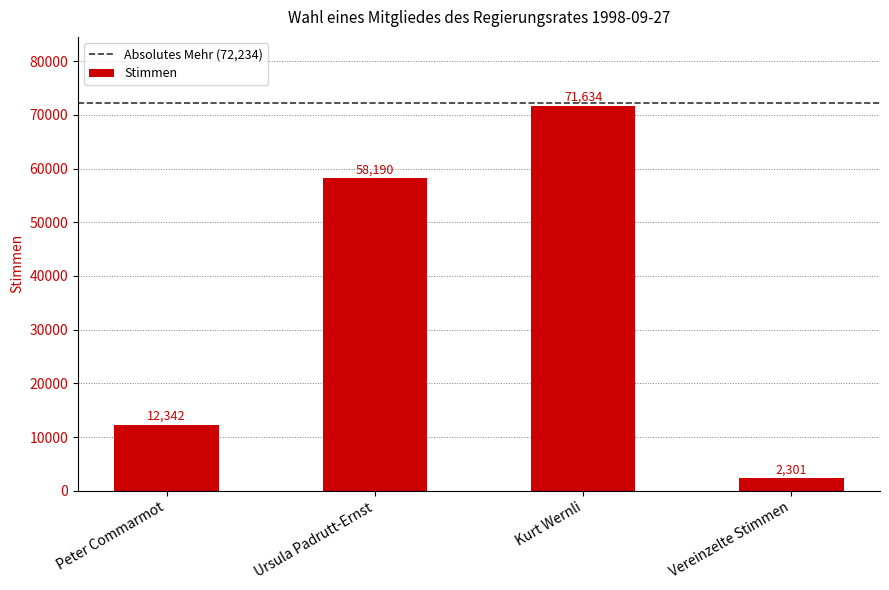

Rank the categories by value from lowest to highest.

Vereinzelte Stimmen, Peter Commarmot, Ursula Padrutt-Ernst, Kurt Wernli